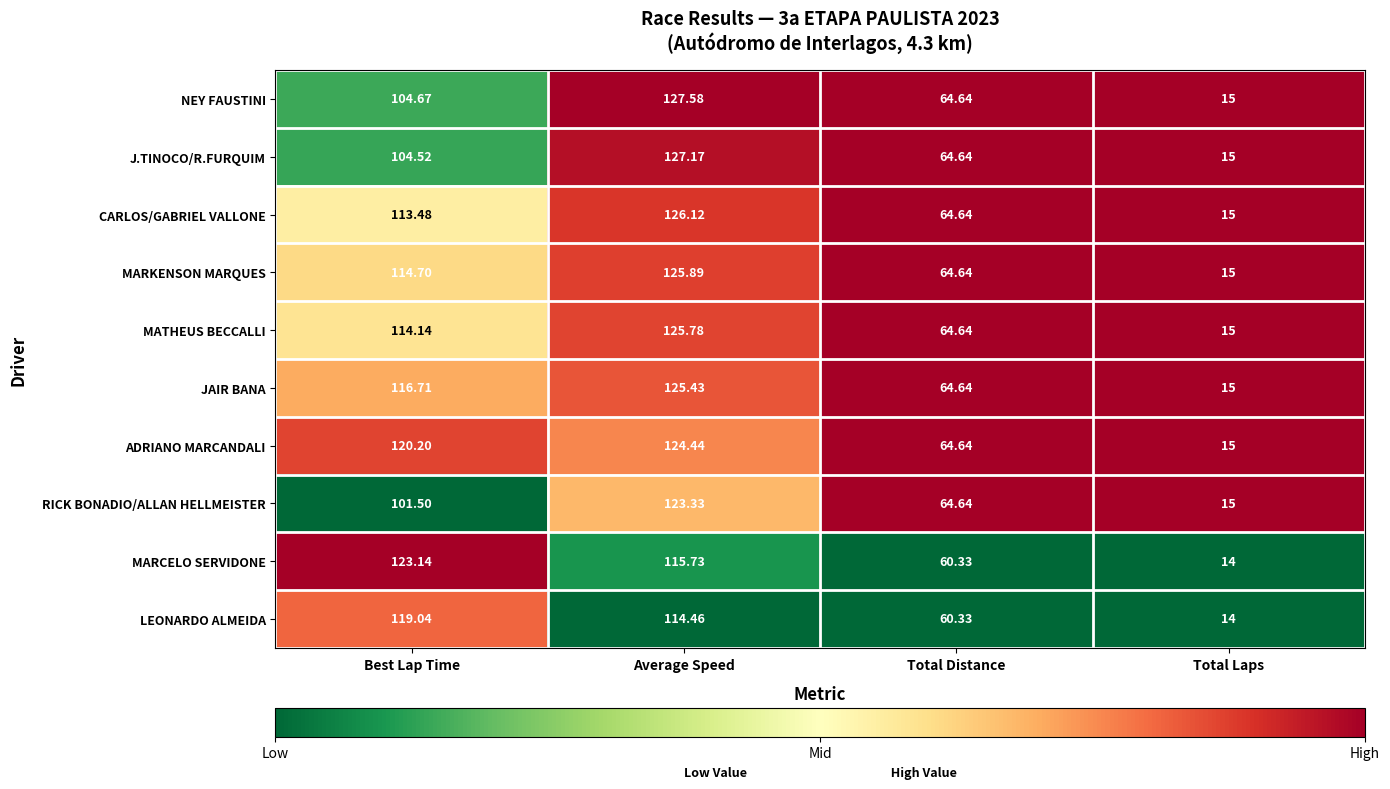

Rank the series by their maximum value, from highest to lowest.

NEY FAUSTINI, J.TINOCO/R.FURQUIM, CARLOS/GABRIEL VALLONE, MARKENSON MARQUES, MATHEUS BECCALLI, JAIR BANA, ADRIANO MARCANDALI, RICK BONADIO/ALLAN HELLMEISTER, MARCELO SERVIDONE, LEONARDO ALMEIDA